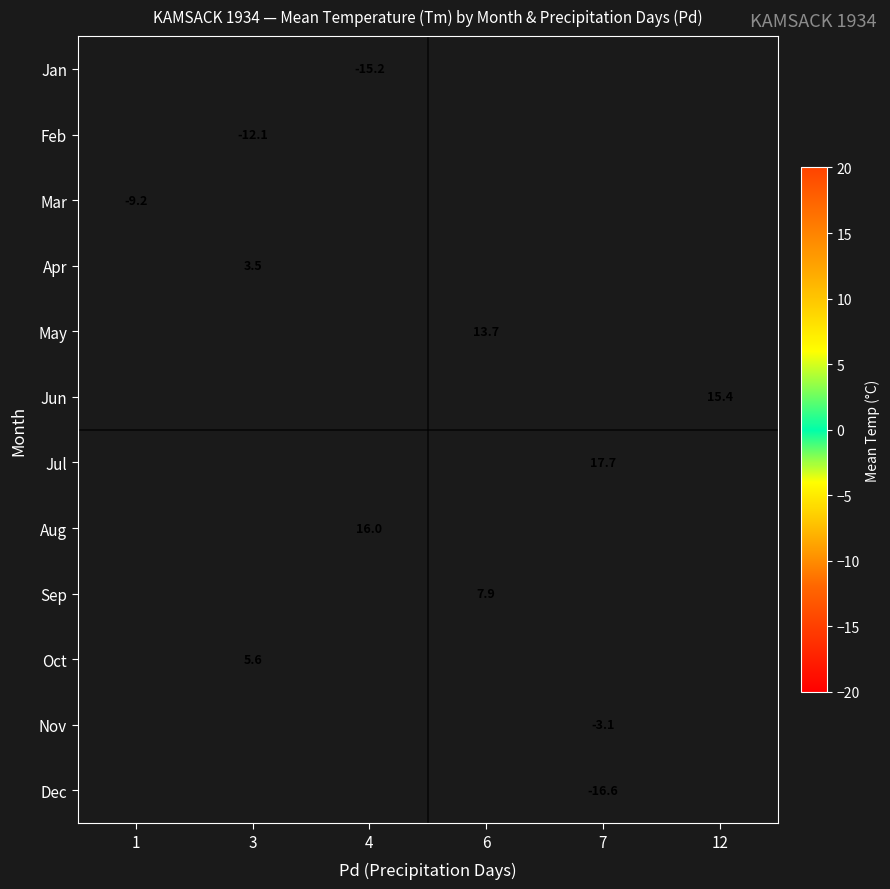

Is it true that Jul equals 31.6 at 7?

False